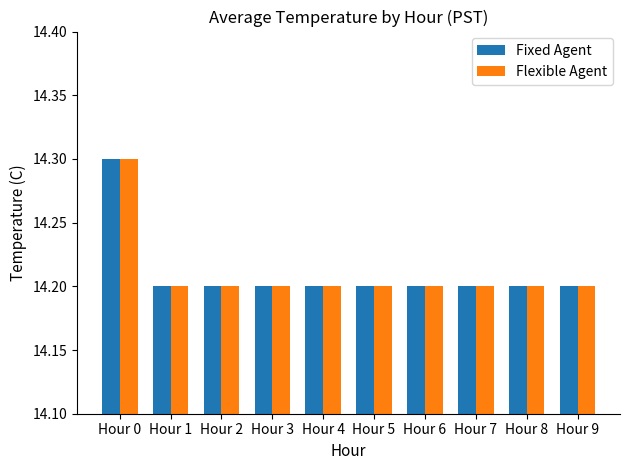

Does the chart contain any negative values?

No